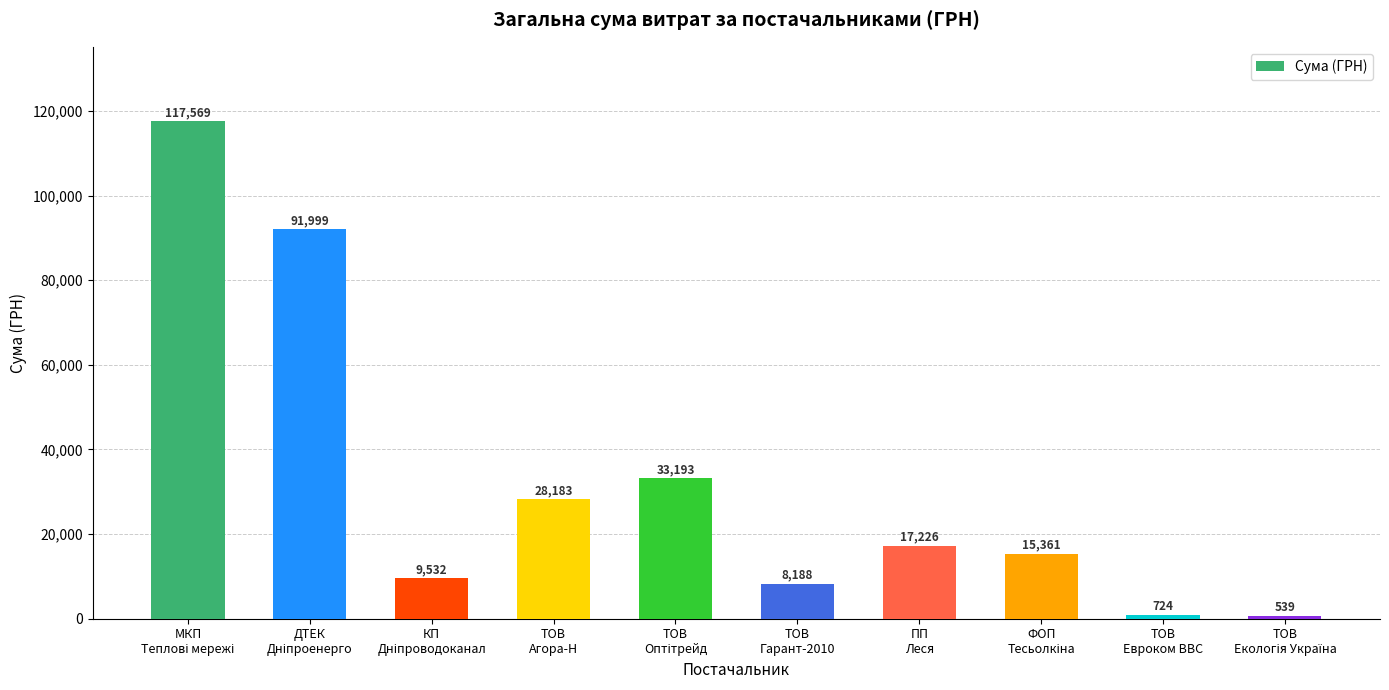

What is the minimum value shown in the chart?

538.7